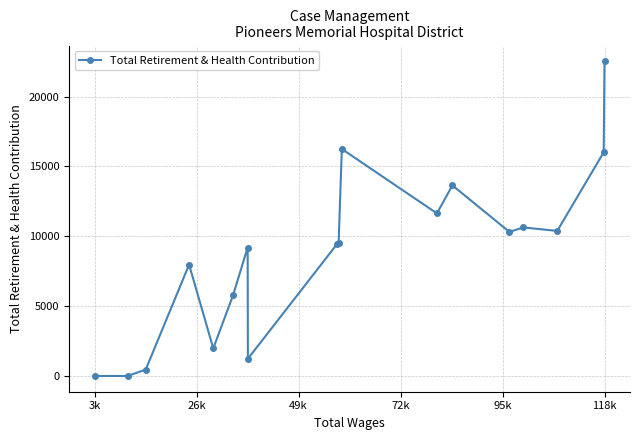

What is the maximum value shown in the chart?

22529